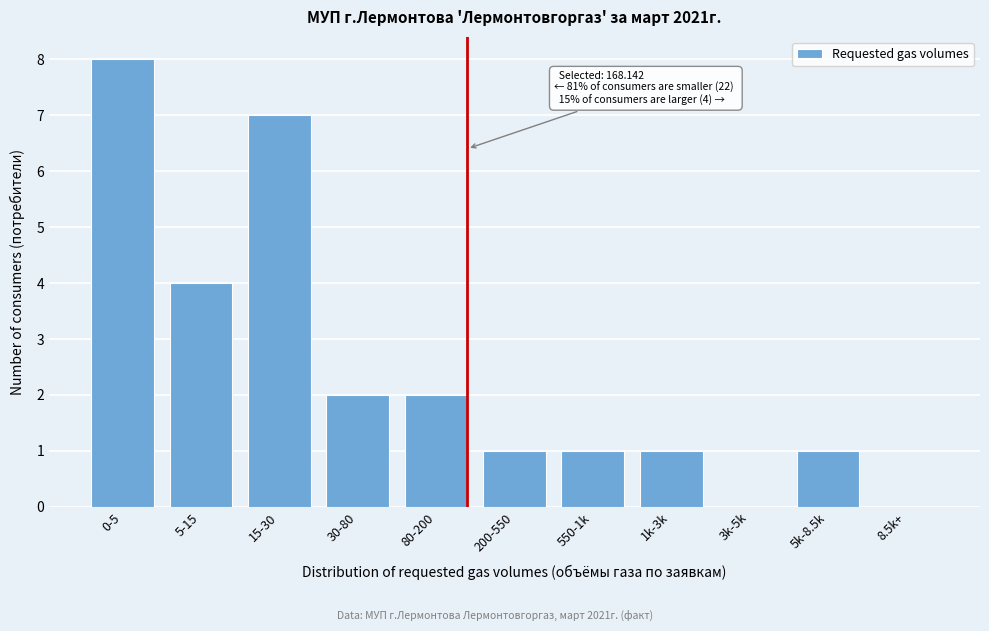

Reading right to left, extract all data points from this chart.

8.5k+=0	5k-8.5k=1	3k-5k=0	1k-3k=1	550-1k=1	200-550=1	80-200=2	30-80=2	15-30=7	5-15=4	0-5=8